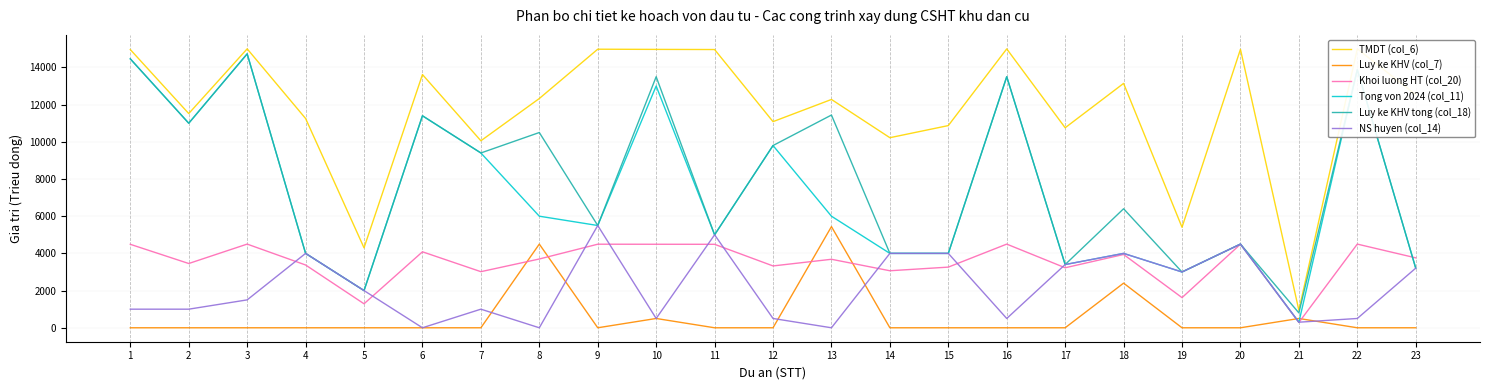

What is the greatest value displayed?

15000.0